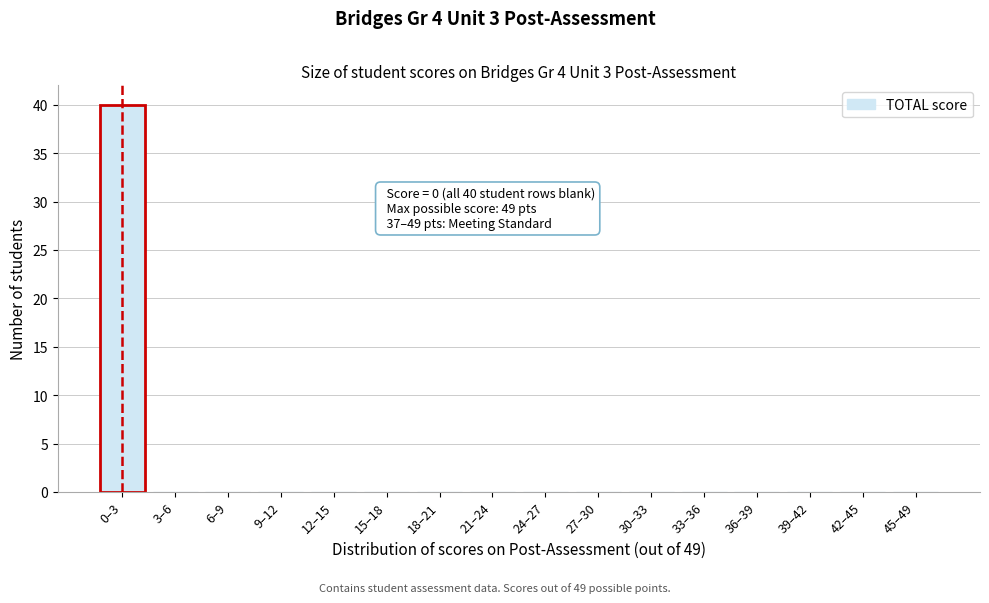

Reading left to right, what are all the values shown in this chart?

0–3=40	3–6=0	6–9=0	9–12=0	12–15=0	15–18=0	18–21=0	21–24=0	24–27=0	27–30=0	30–33=0	33–36=0	36–39=0	39–42=0	42–45=0	45–49=0